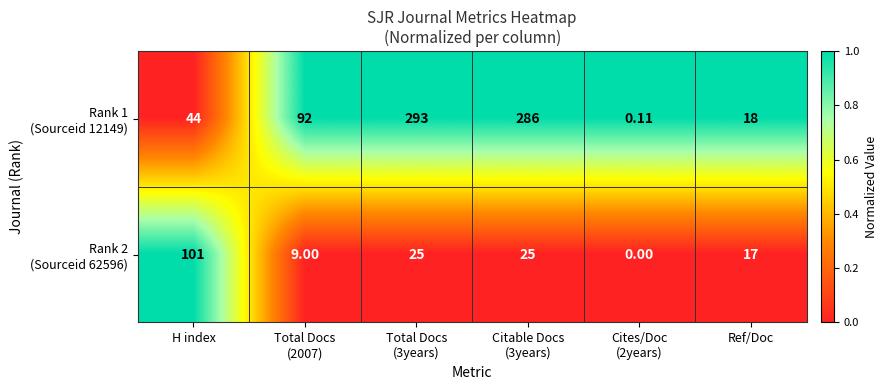

Count the number of categories in the chart.

6